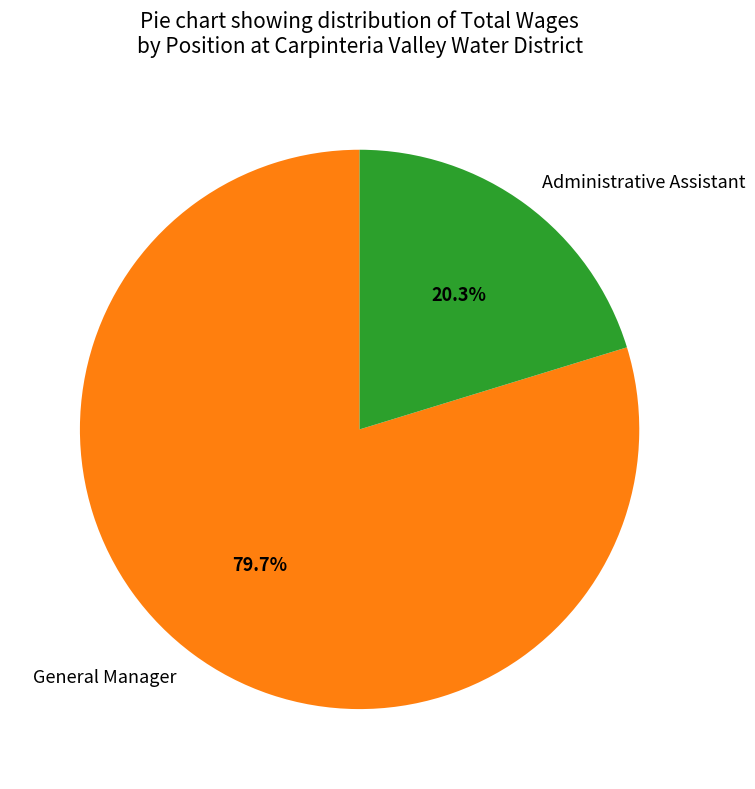

To the nearest percent, what portion does Administrative Assistant represent?

20%